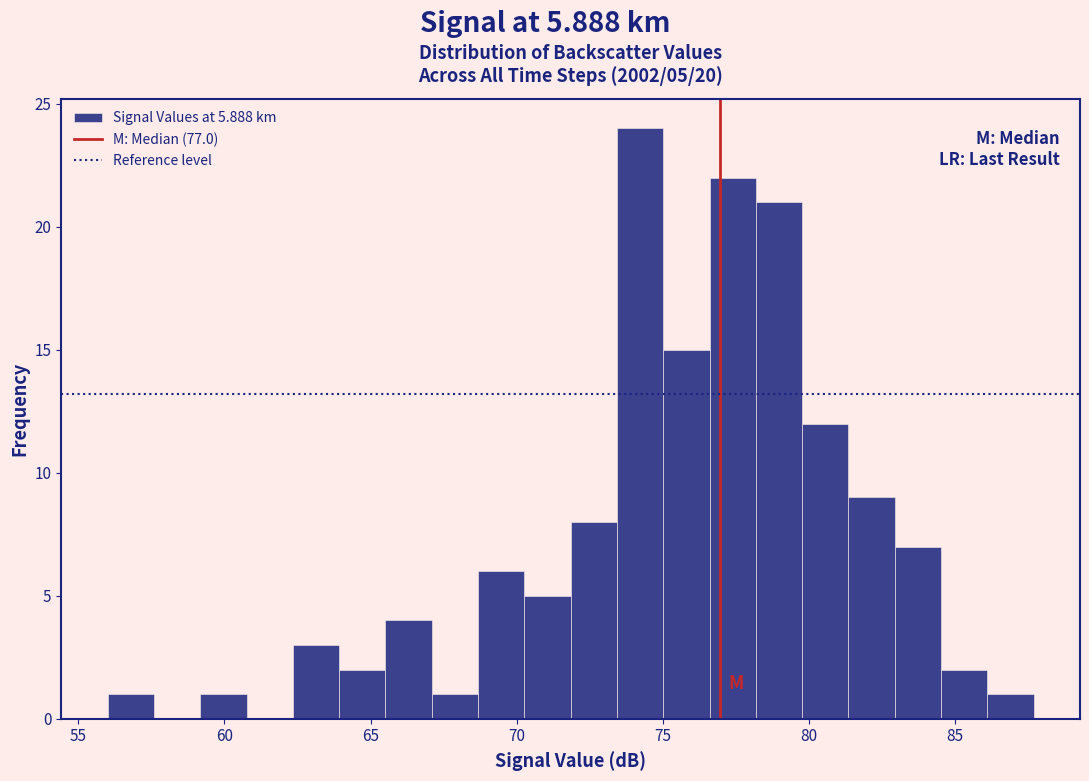

Around what value on the x-axis is the tallest bar? Give the approximate position of its centre, as read against the axis.

74.0